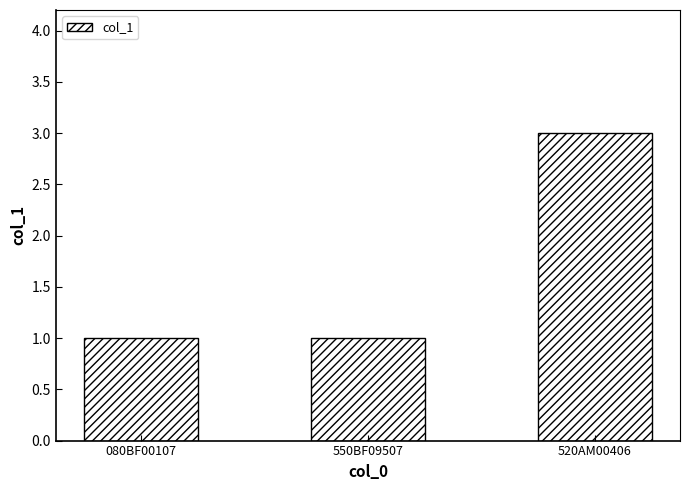

Does the chart contain stacked bars?

No